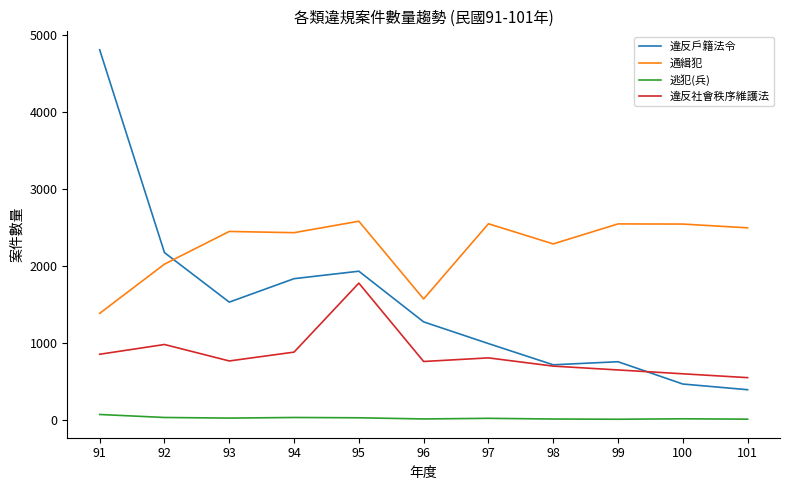

What is the minimum value shown in the chart?

9